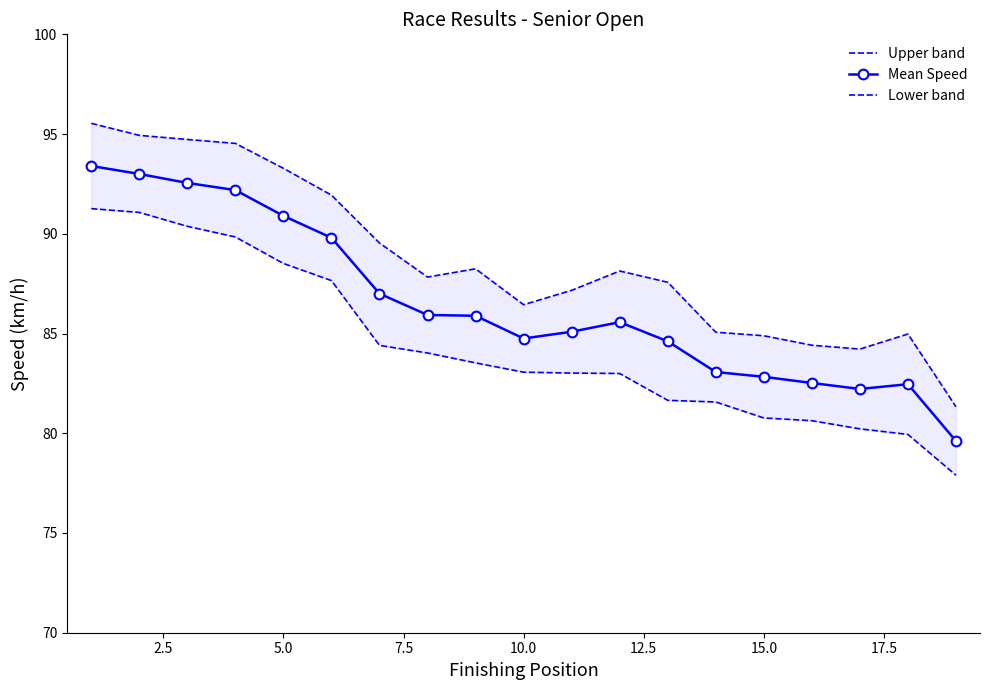

What is the minimum value for Mean Speed?

79.6